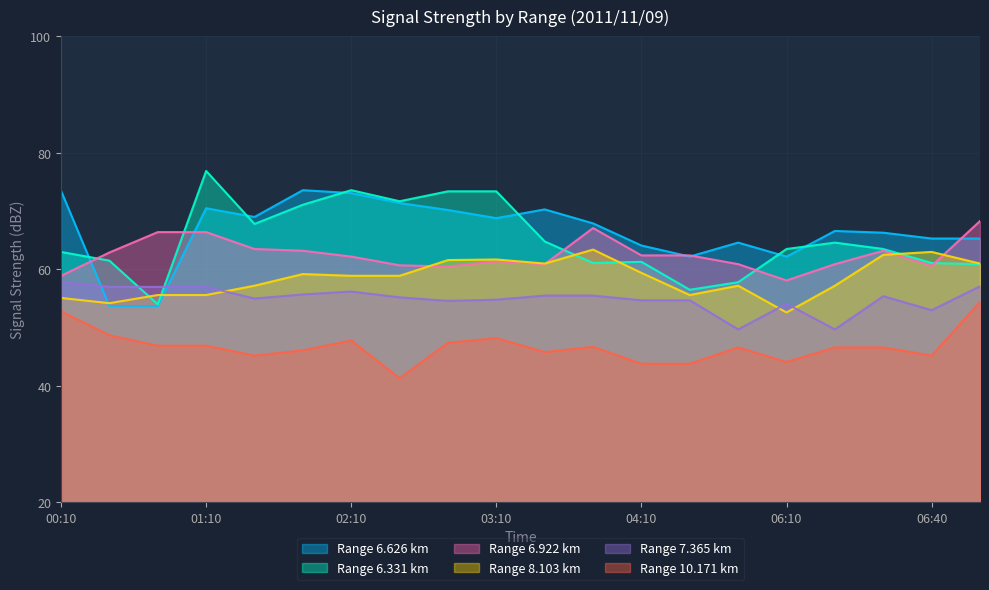

Reading right to left, extract all data points from this chart.

6.331: 07:00=60.9	06:40=61.1	06:20=63.5	06:30=64.6	06:10=63.5	05:30=57.8	04:30=56.5	04:10=61.3	03:50=61.1	03:30=64.8	03:10=73.4	02:50=73.4	02:30=71.7	02:10=73.6	01:50=71.1	01:30=67.8	01:10=76.9	00:50=54.0	00:30=61.5	00:10=63.0
6.626: 07:00=65.3	06:40=65.3	06:20=66.3	06:30=66.6	06:10=62.2	05:30=64.6	04:30=62.2	04:10=64.1	03:50=67.9	03:30=70.3	03:10=68.8	02:50=70.2	02:30=71.4	02:10=73.1	01:50=73.6	01:30=69.0	01:10=70.5	00:50=53.7	00:30=53.7	00:10=73.5
6.922: 07:00=68.3	06:40=60.6	06:20=63.2	06:30=60.9	06:10=58.1	05:30=60.9	04:30=62.4	04:10=62.4	03:50=67.1	03:30=60.9	03:10=61.4	02:50=60.5	02:30=60.7	02:10=62.2	01:50=63.2	01:30=63.5	01:10=66.4	00:50=66.4	00:30=62.9	00:10=58.9
7.365: 07:00=57.1	06:40=53.0	06:20=55.4	06:30=49.7	06:10=54.1	05:30=49.7	04:30=54.7	04:10=54.7	03:50=55.5	03:30=55.5	03:10=54.8	02:50=54.6	02:30=55.2	02:10=56.2	01:50=55.7	01:30=55.0	01:10=57.0	00:50=57.0	00:30=57.0	00:10=57.8
8.103: 07:00=61.0	06:40=63.0	06:20=62.5	06:30=57.2	06:10=52.6	05:30=57.2	04:30=55.6	04:10=59.4	03:50=63.4	03:30=61.0	03:10=61.7	02:50=61.6	02:30=58.9	02:10=58.9	01:50=59.2	01:30=57.2	01:10=55.6	00:50=55.6	00:30=54.2	00:10=55.1
10.171: 07:00=54.4	06:40=45.2	06:20=46.6	06:30=46.6	06:10=44.1	05:30=46.6	04:30=43.8	04:10=43.8	03:50=46.7	03:30=45.8	03:10=48.2	02:50=47.4	02:30=41.3	02:10=47.8	01:50=46.1	01:30=45.2	01:10=46.9	00:50=46.9	00:30=48.7	00:10=52.8